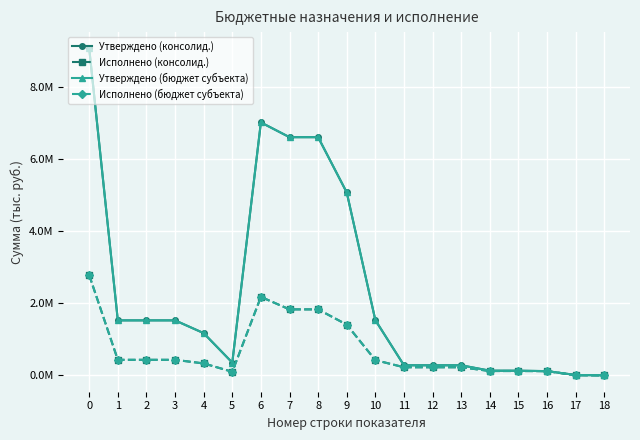

At which label is Утверждено (консолид.) closest to 4535226?

9